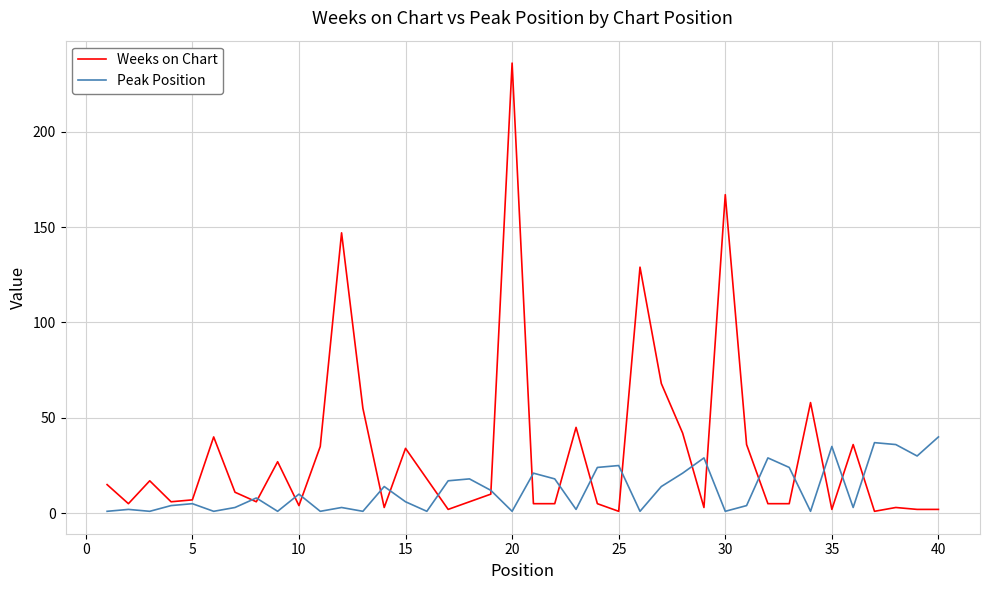

What is the maximum value shown in the chart?

236